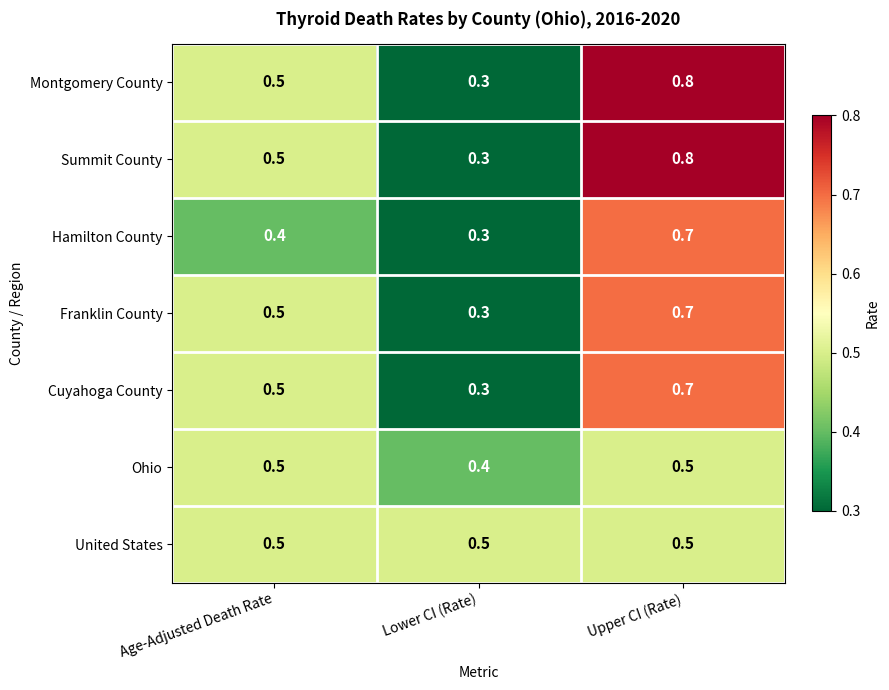

The value of Ohio at Age-Adjusted Death Rate is 0.5. True or false?

True